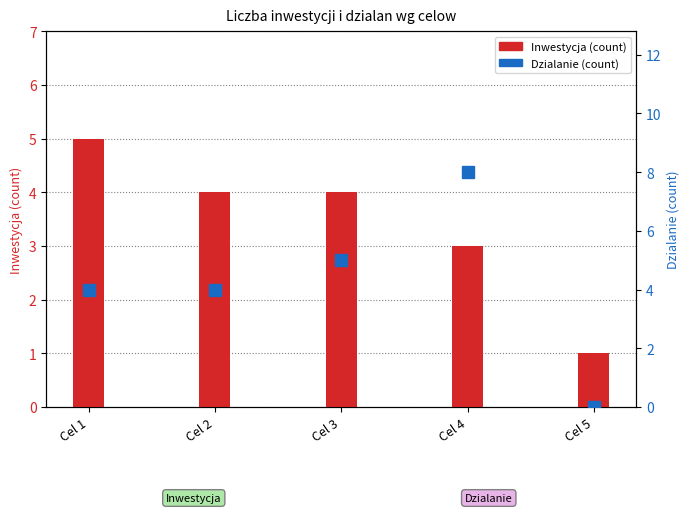

How many groups of bars are there?

5